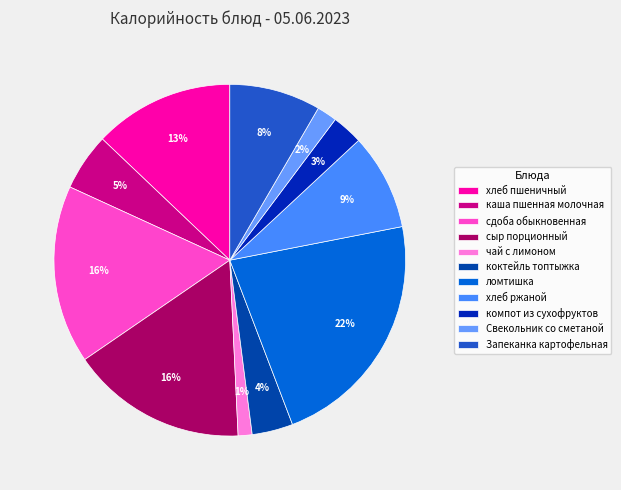

Is коктейль топтыжка the majority of the pie?

No